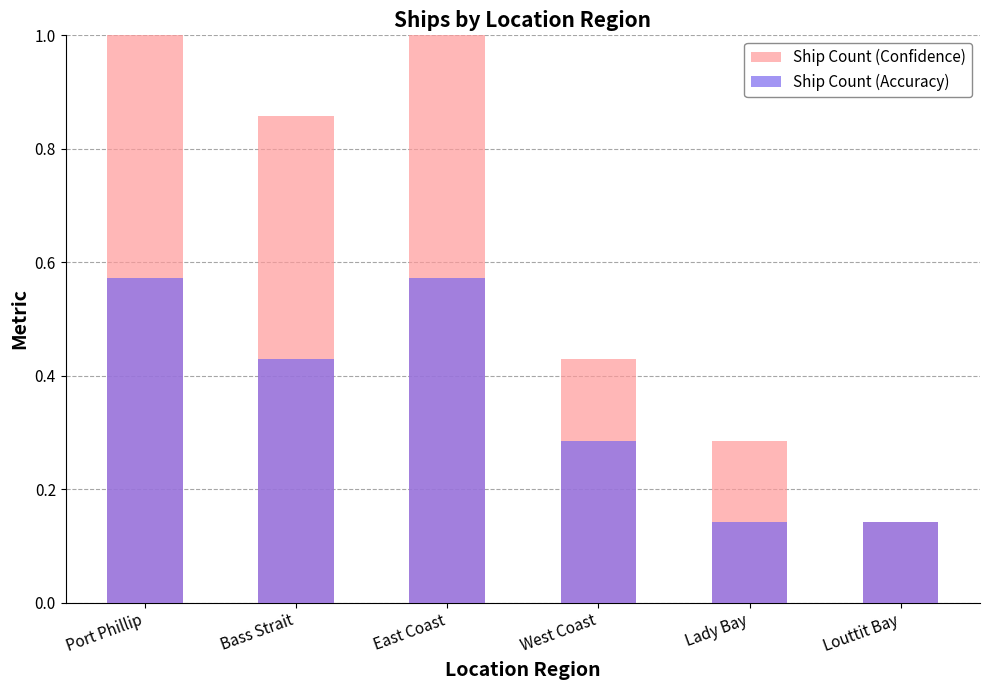

List the labels in order of Ship Count (Confidence) value, smallest first.

Louttit Bay, Lady Bay, West Coast, Bass Strait, Port Phillip, East Coast